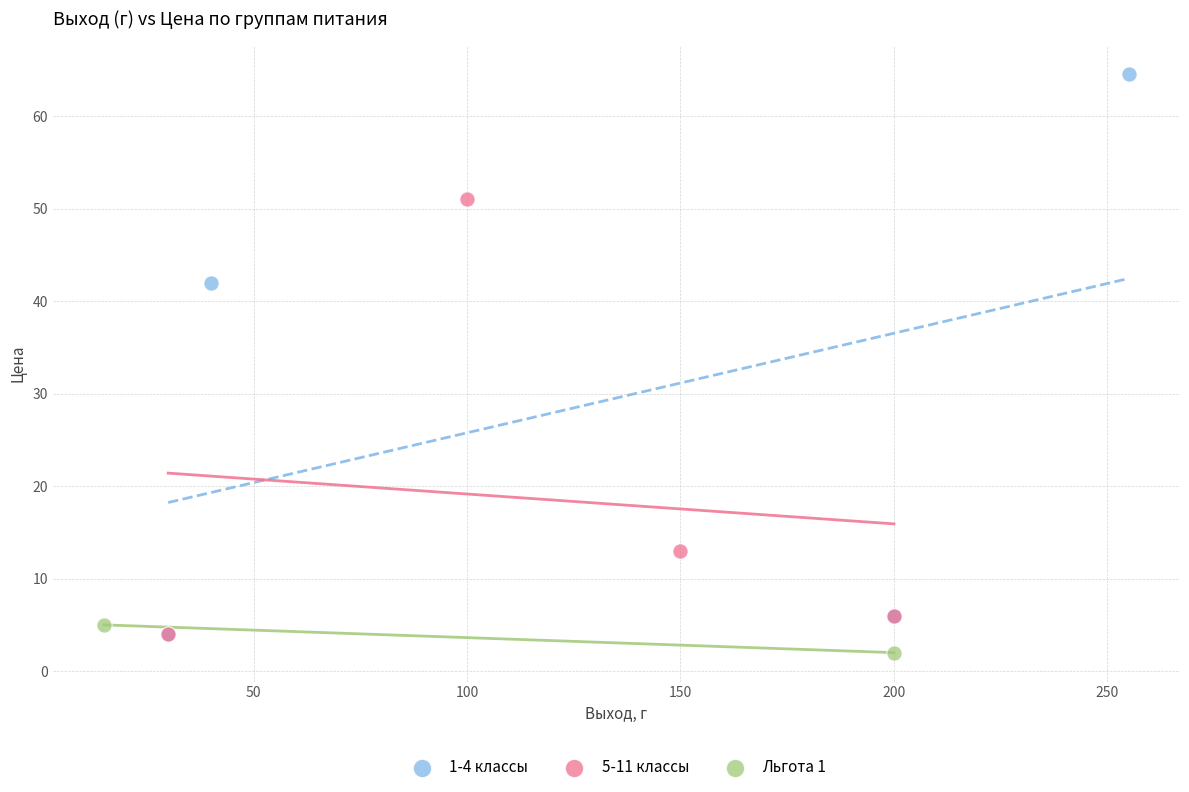

Which series contains the lowest Y value?

Льгота 1